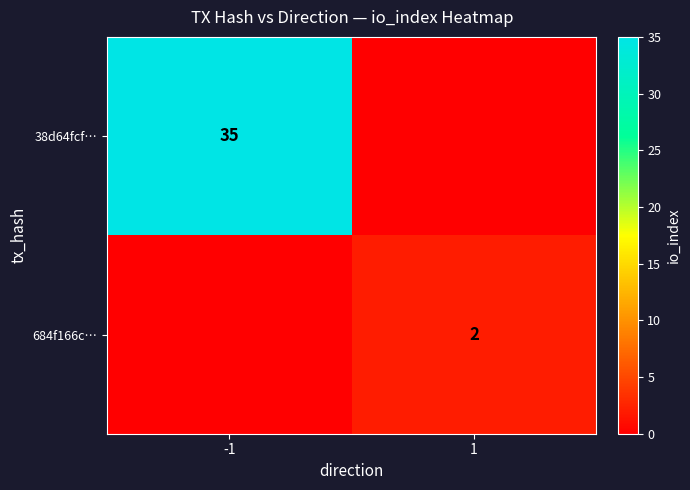

Is it true that 38d64fcf… equals 13 at -1?

False